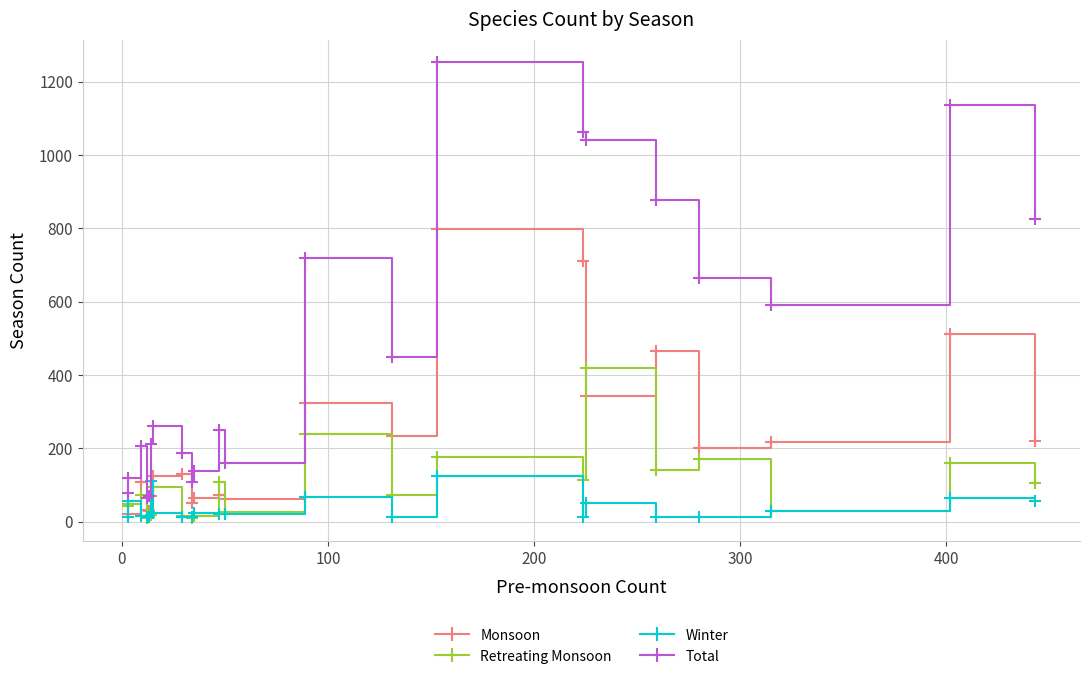

What is the highest value of the Winter series?

125